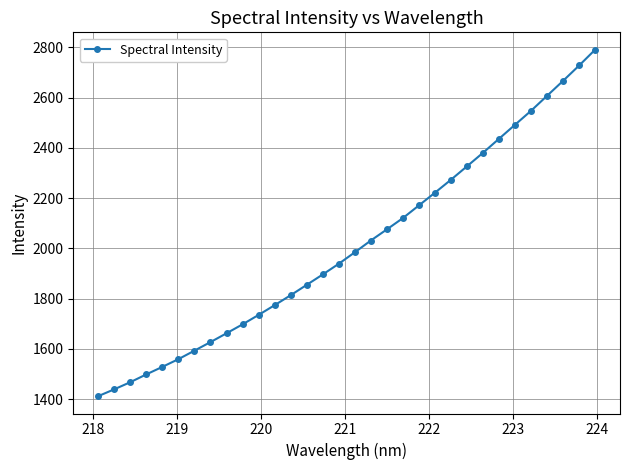

What is the value of the 16th point from the left?

1938.7